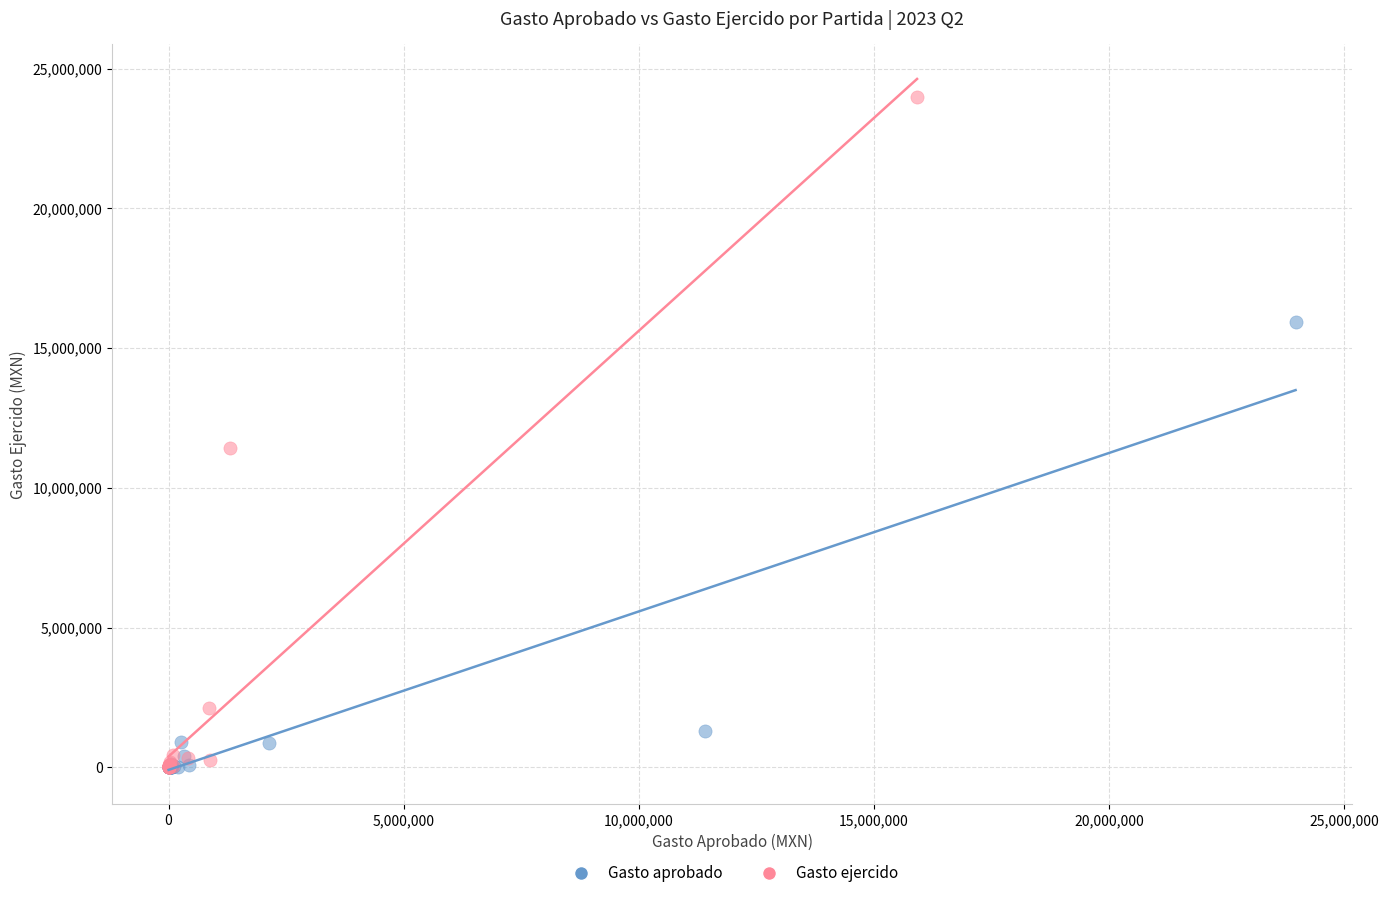

Which series has the largest Y range (max minus min)?

Gasto ejercido